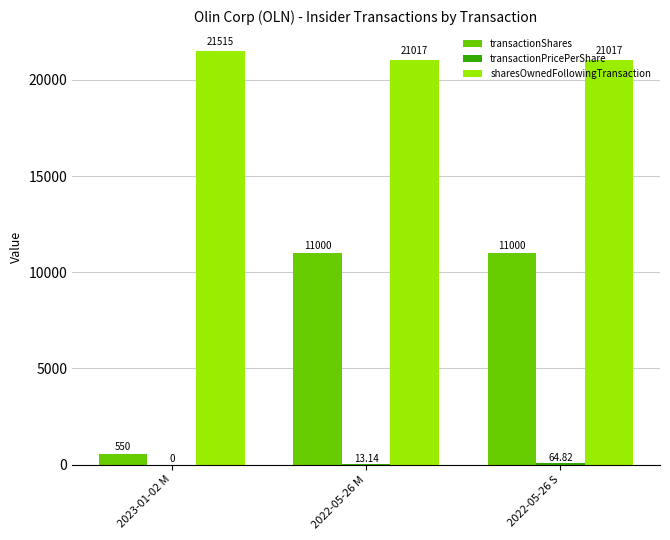

Count the number of data series in this chart.

3